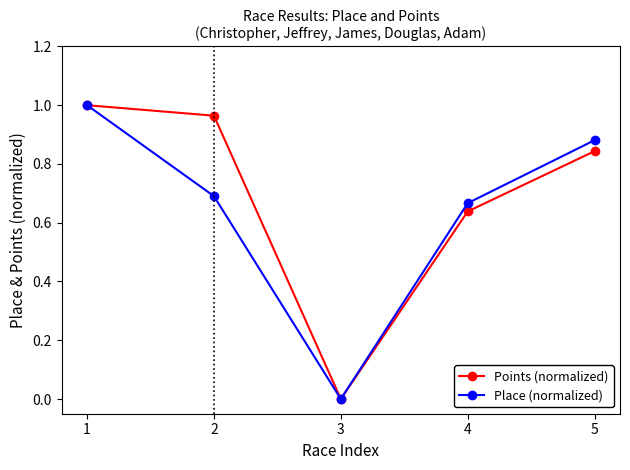

List the labels in order of Points (normalized) value, largest first.

1, 2, 5, 4, 3